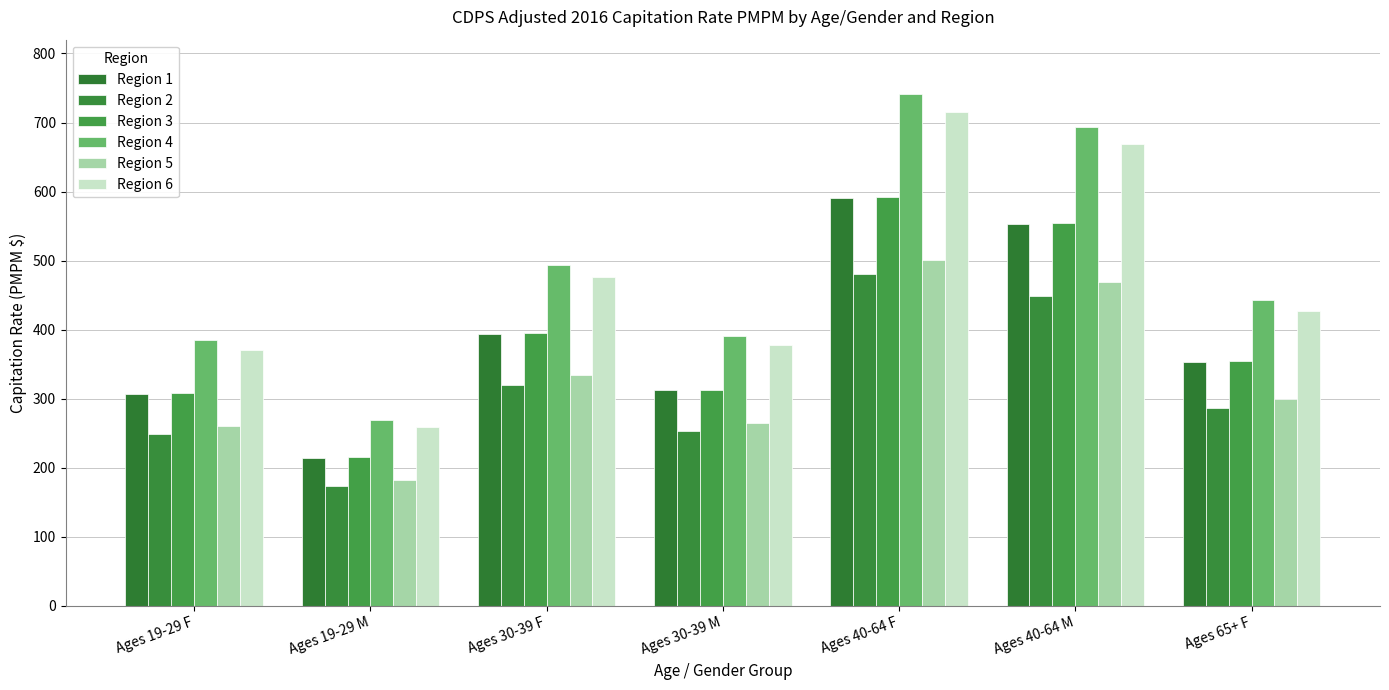

Are the bars horizontal?

No